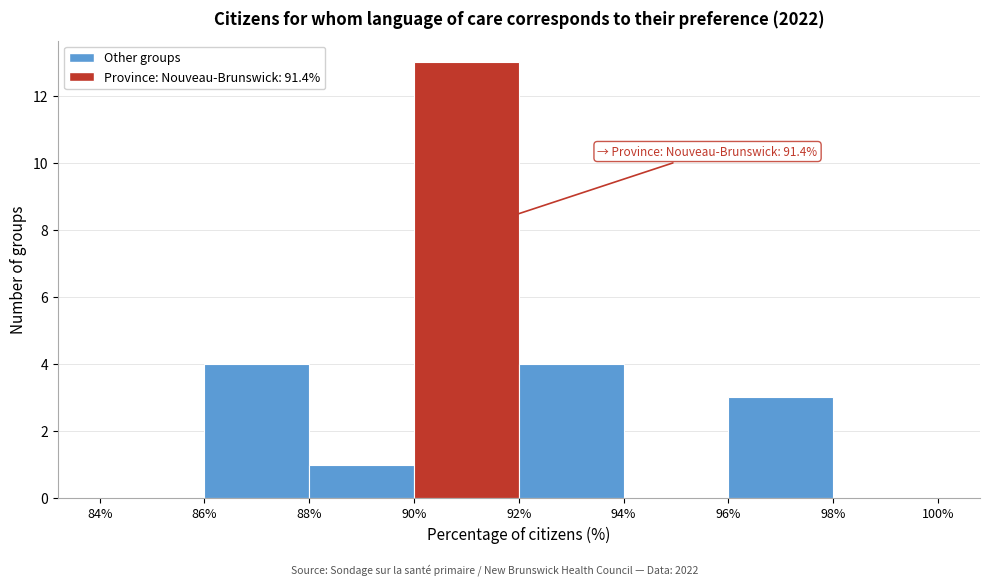

Over which range of the x-axis is the bar tallest?

90% to 92%